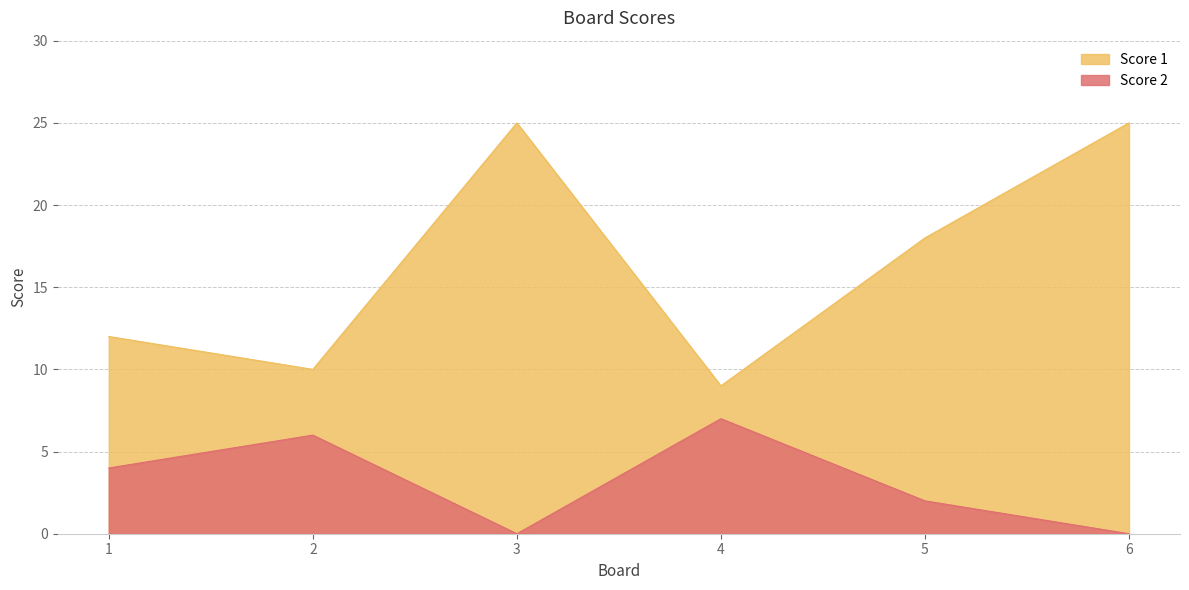

True or false: Score 2 and Score 1 intersect in this chart.

False